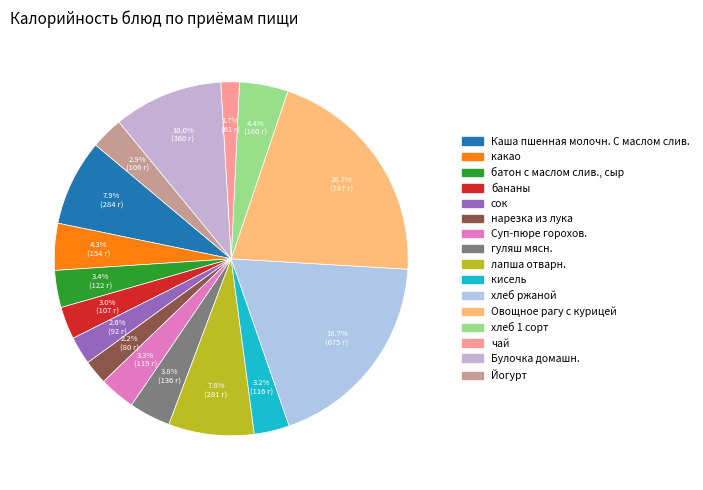

What percentage do батон с маслом слив., сыр and Йогурт together represent?

6.3%